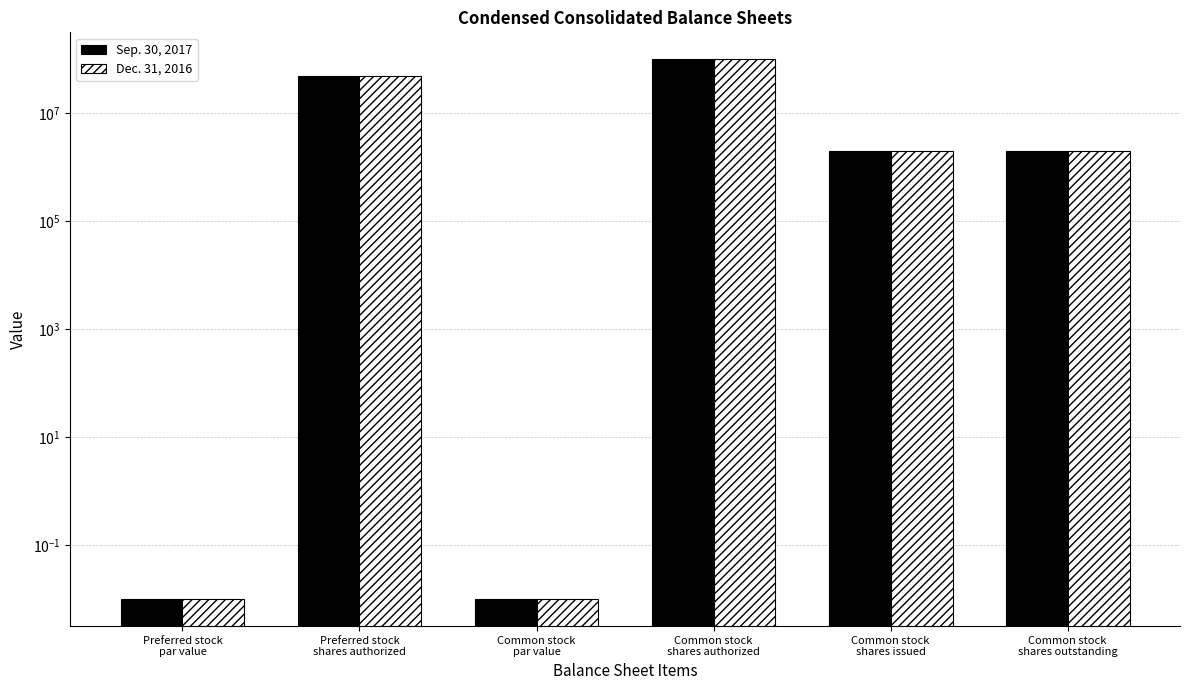

Which series has the widest spread of values?

Sep. 30, 2017